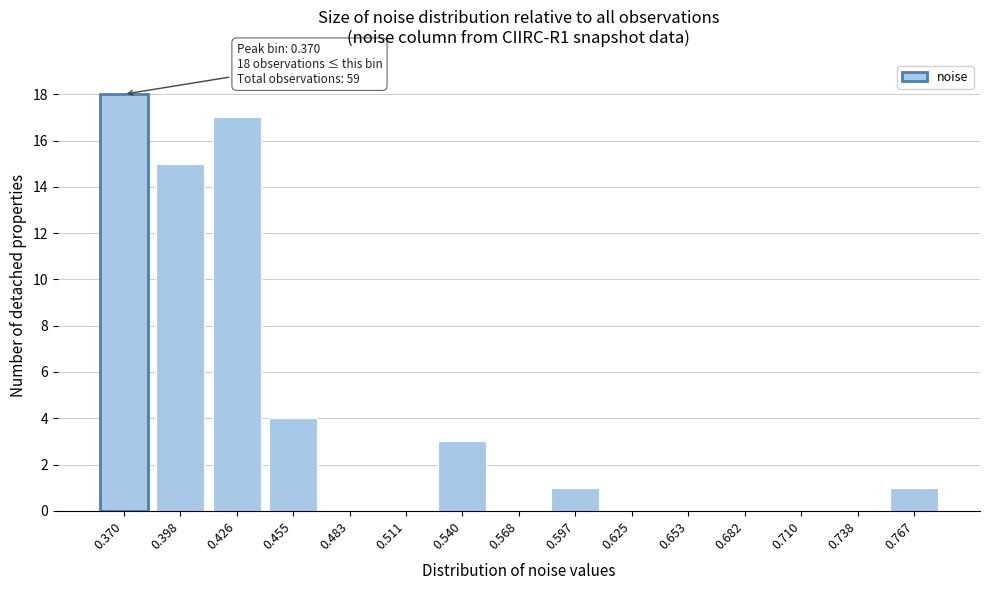

Reading left to right, extract all data points from this chart.

0.370=18	0.398=15	0.426=17	0.455=4	0.483=0	0.511=0	0.540=3	0.568=0	0.597=1	0.625=0	0.653=0	0.682=0	0.710=0	0.738=0	0.767=1